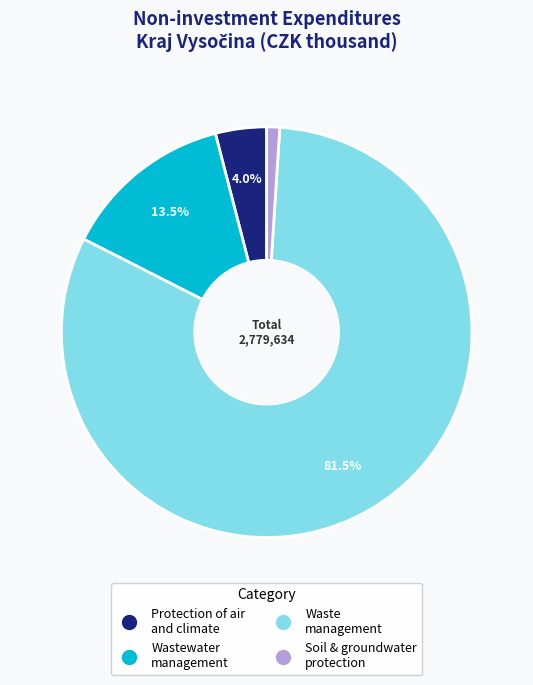

What is the largest slice in the pie chart?

Waste management